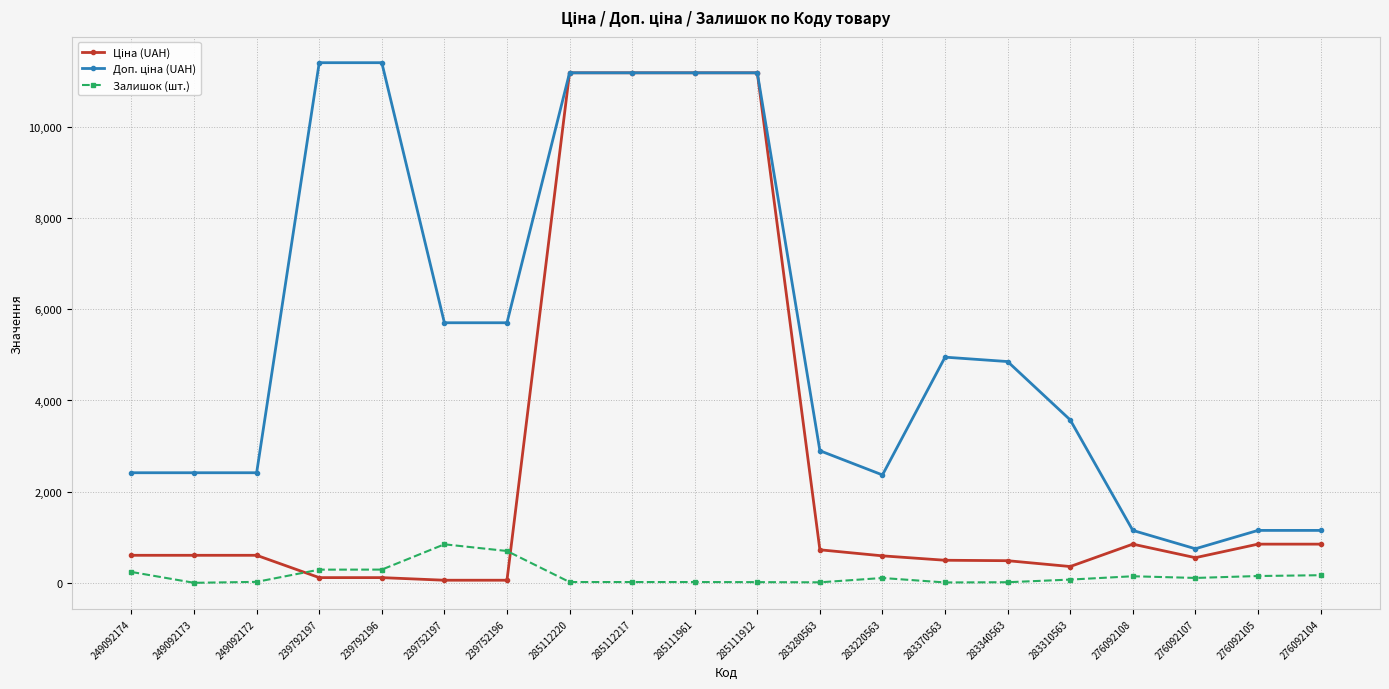

The Залишок (шт.) series shows 17.0 at 285112217. True or false?

True